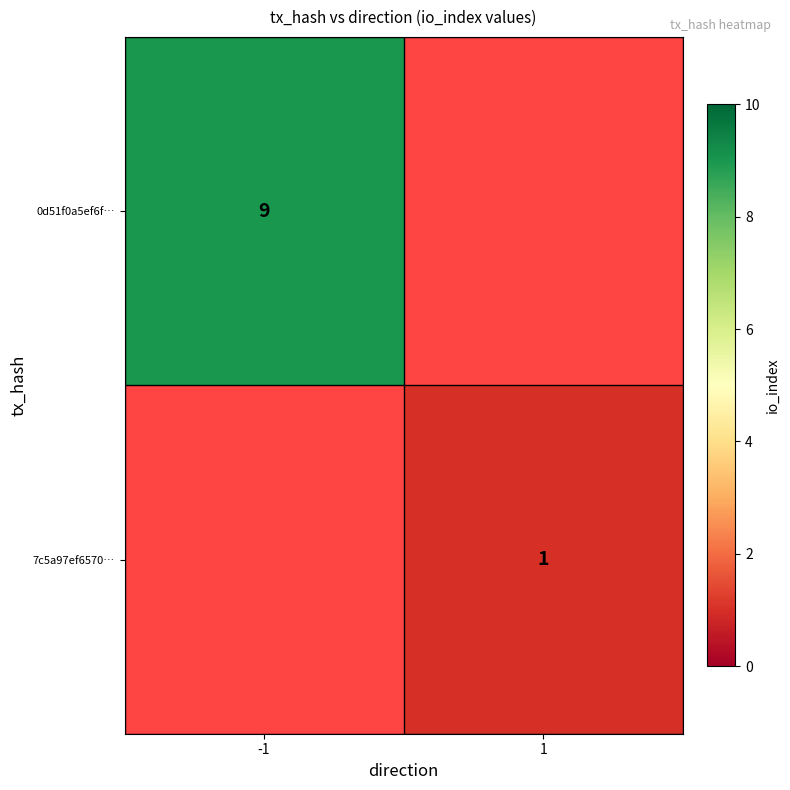

Is the value of 7c5a97ef6570… at 1 greater than the value of 0d51f0a5ef6f… at -1?

No